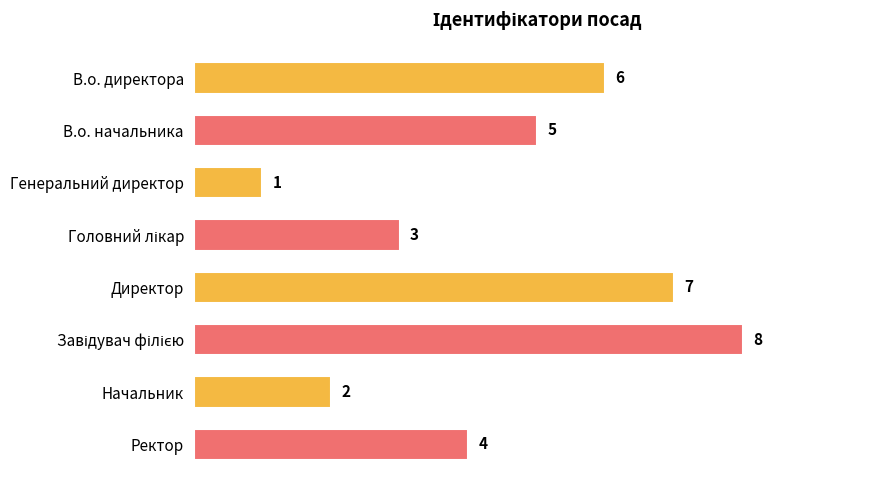

Does the chart contain stacked bars?

No